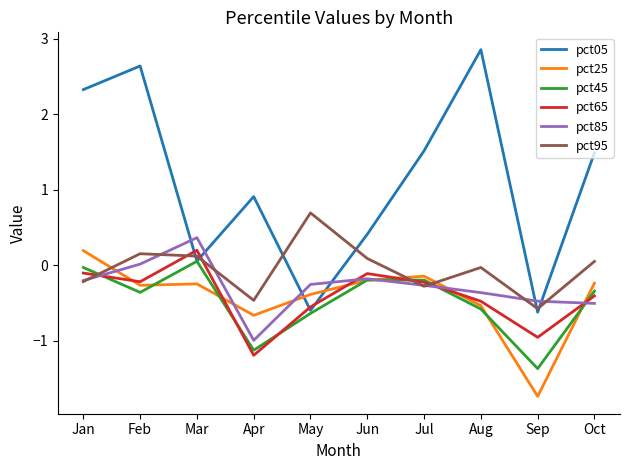

What is the total value across all series at Jul?

0.4